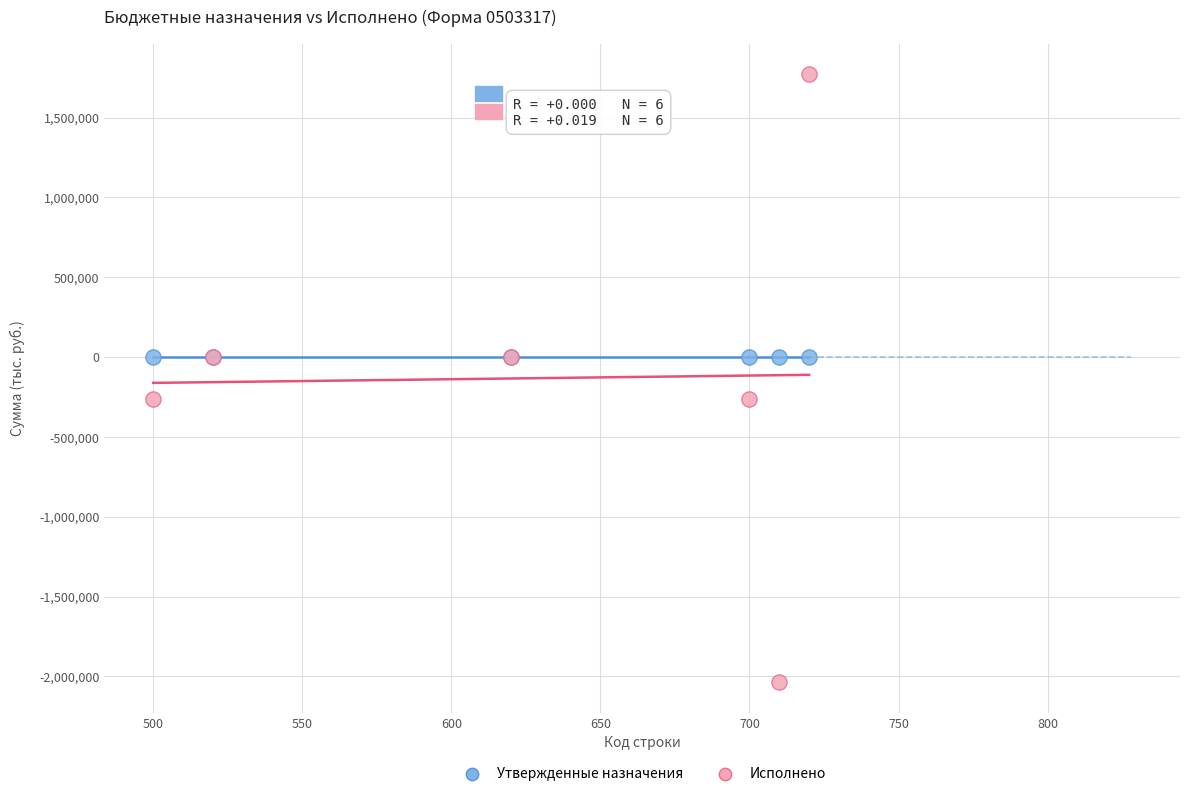

Which series reaches the minimum Y coordinate?

Исполнено